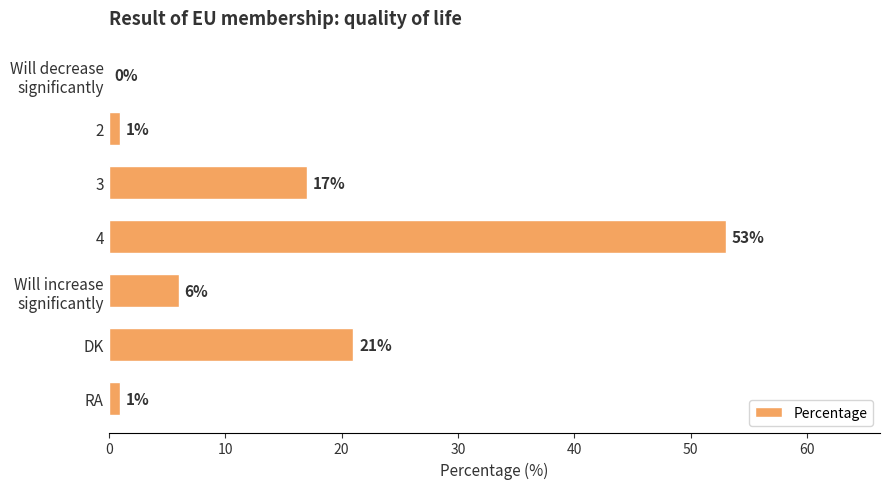

Between RA and DK, which is larger?

DK